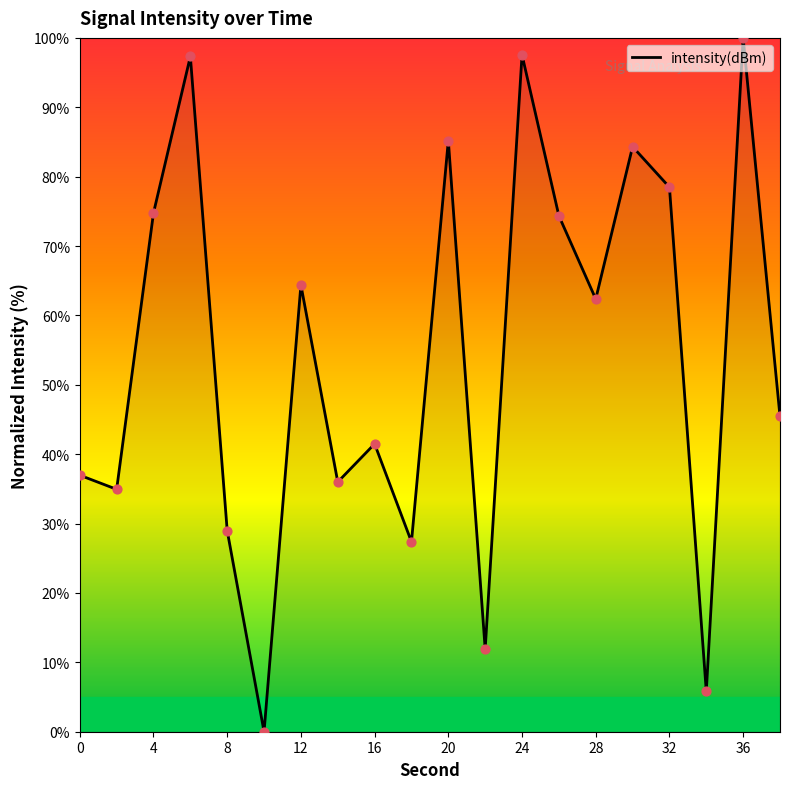

What is the difference between the maximum and minimum values?

100.0